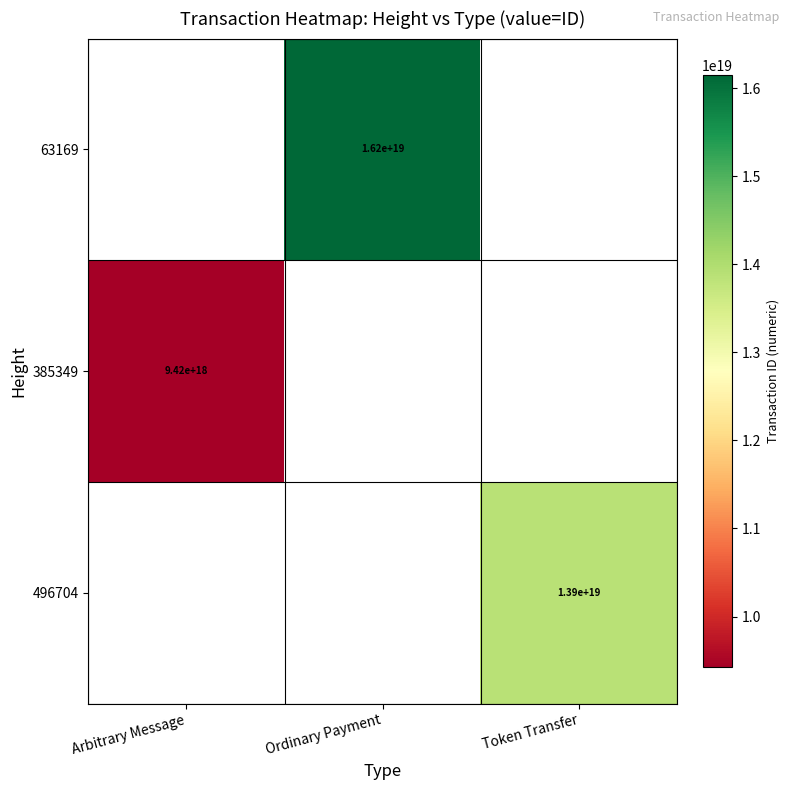

Is it true that 385349 equals 9420000000000000000 at Arbitrary Message?

True